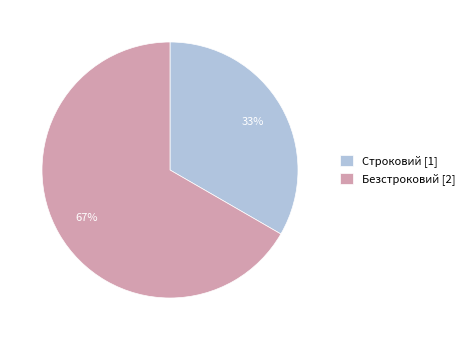

To the nearest percent, what is the average slice percentage?

50%